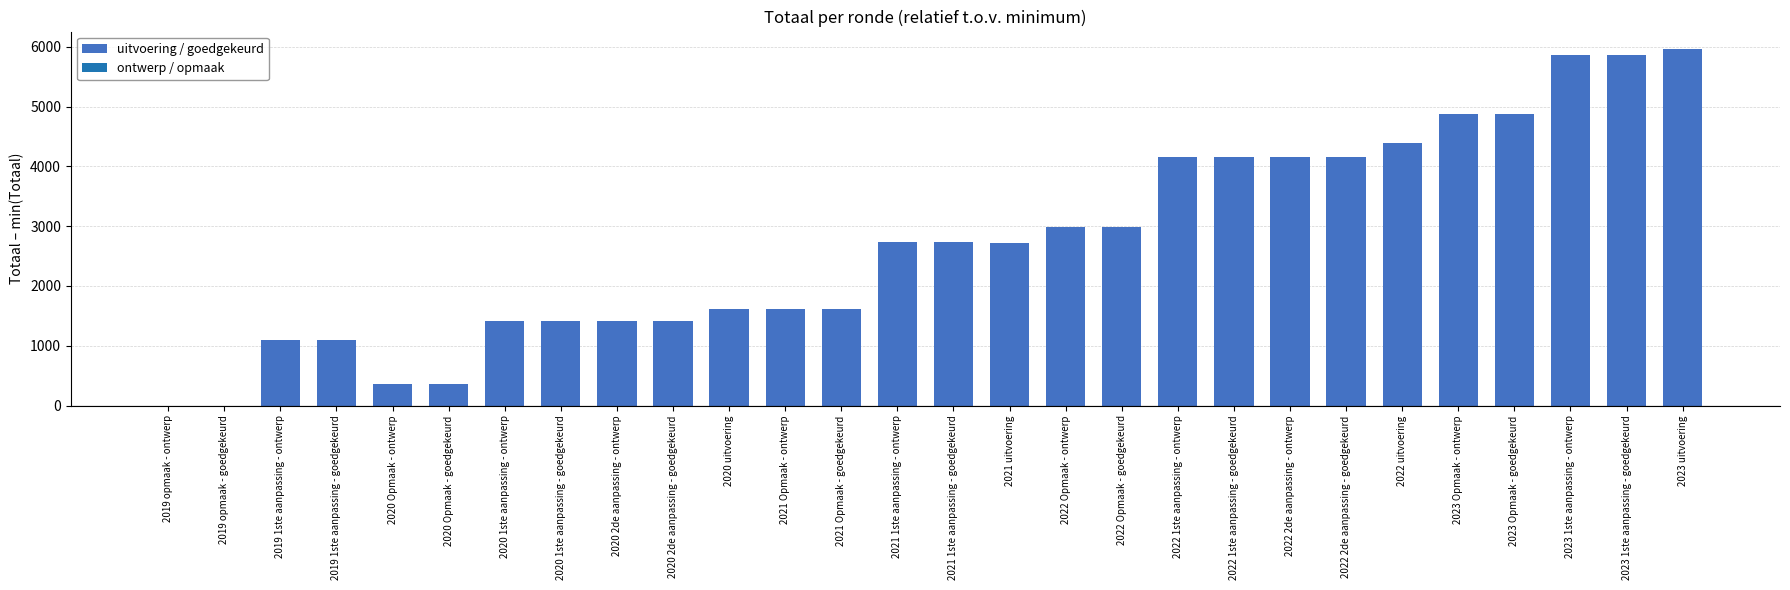

Is it true that the value at 2022 uitvoering is 5855?

False